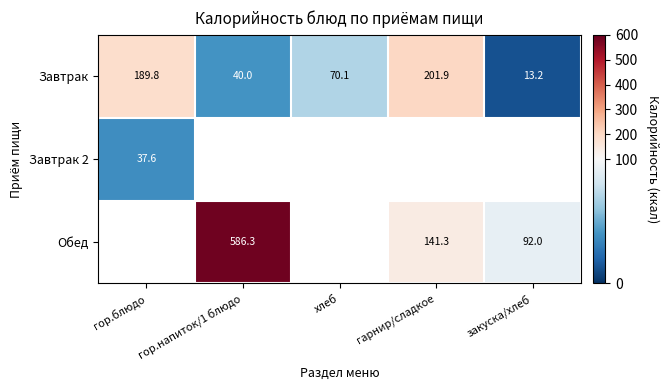

Which category has the lowest value across all series?

закуска/хлеб